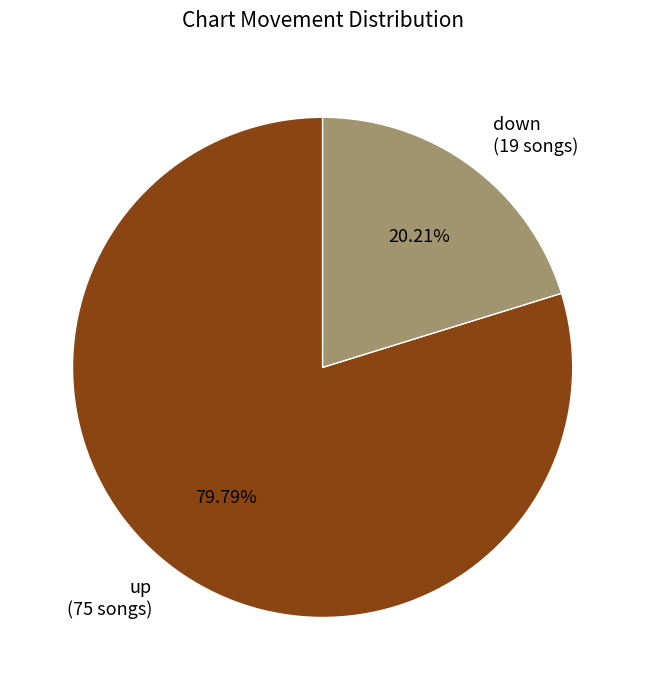

Which slice represents more than half of the pie?

up